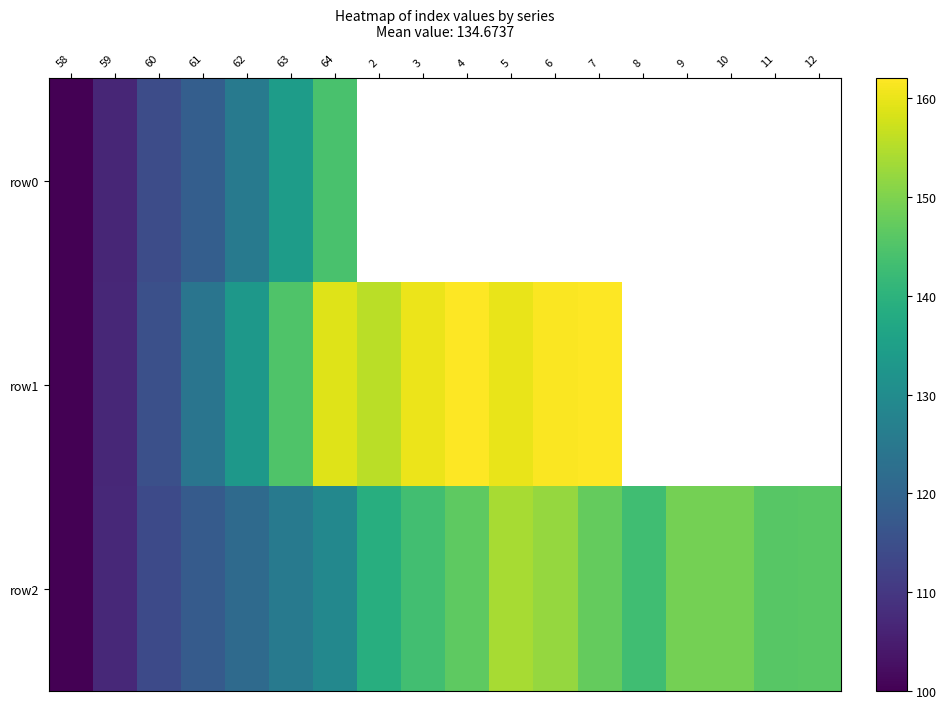

At which label is row2 closest to 126?

63